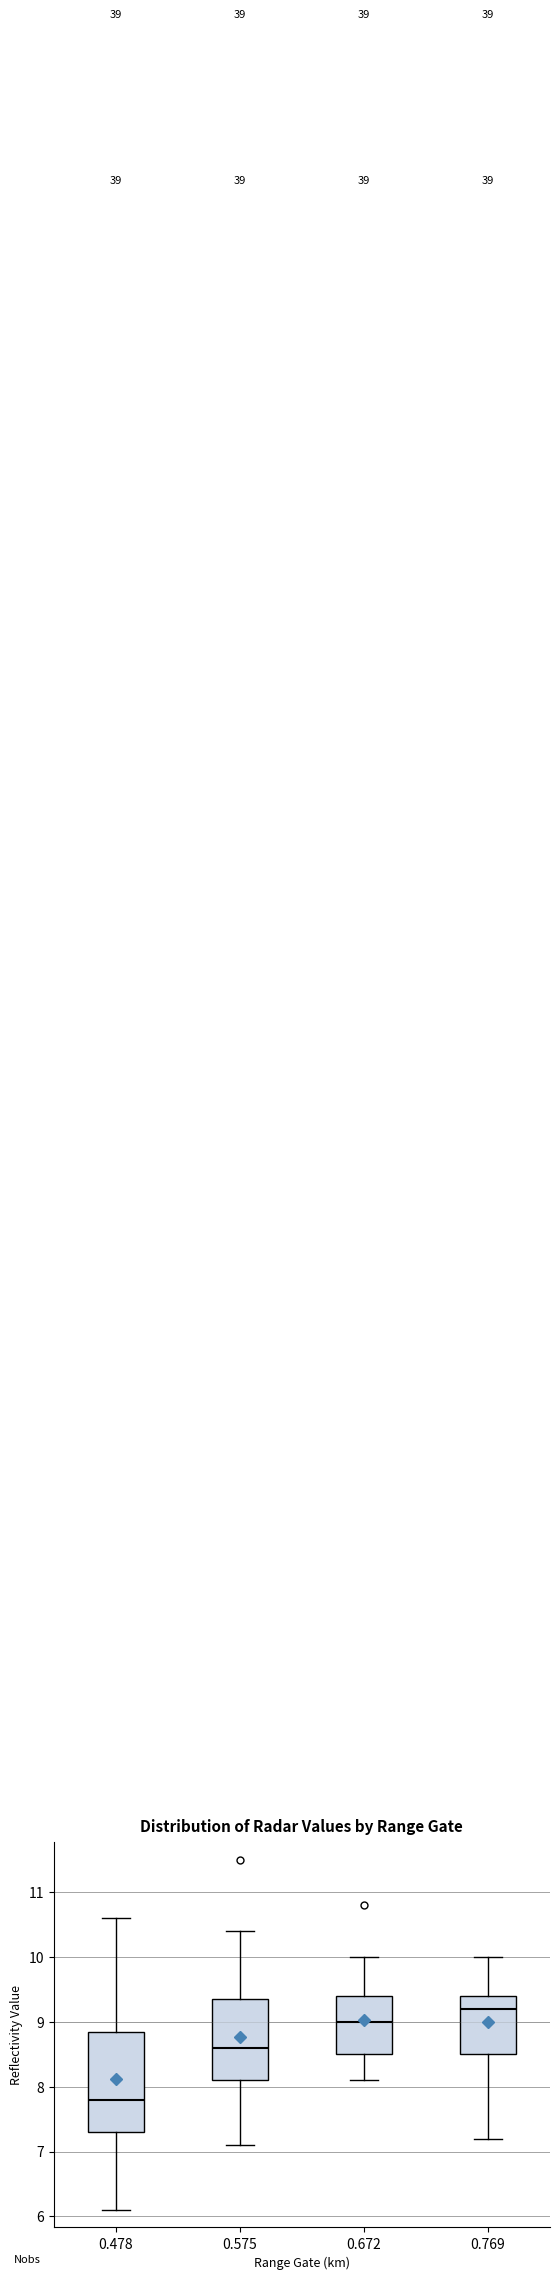

Where does the median line of the box at x = 0.478 sit on the y-axis? The values are not printed on the chart, so give them approximately, as read against the axis.

7.8